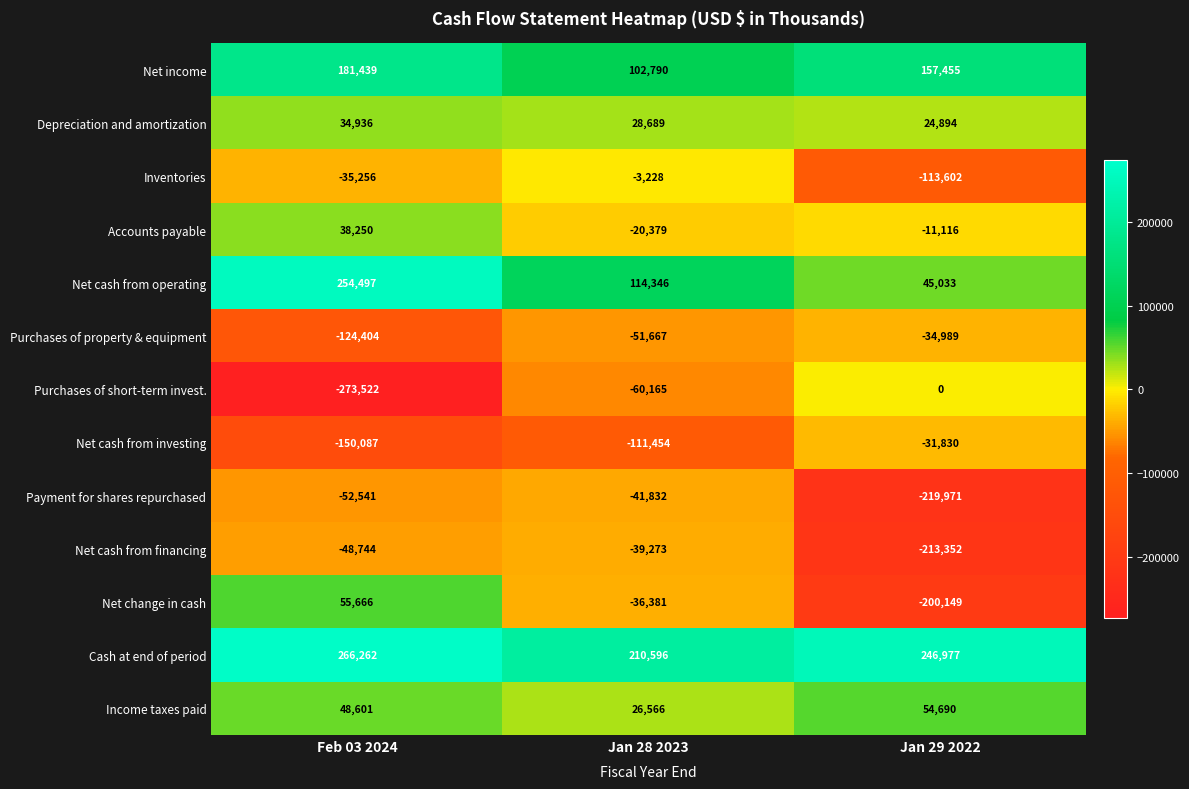

How many series are shown in this chart?

13